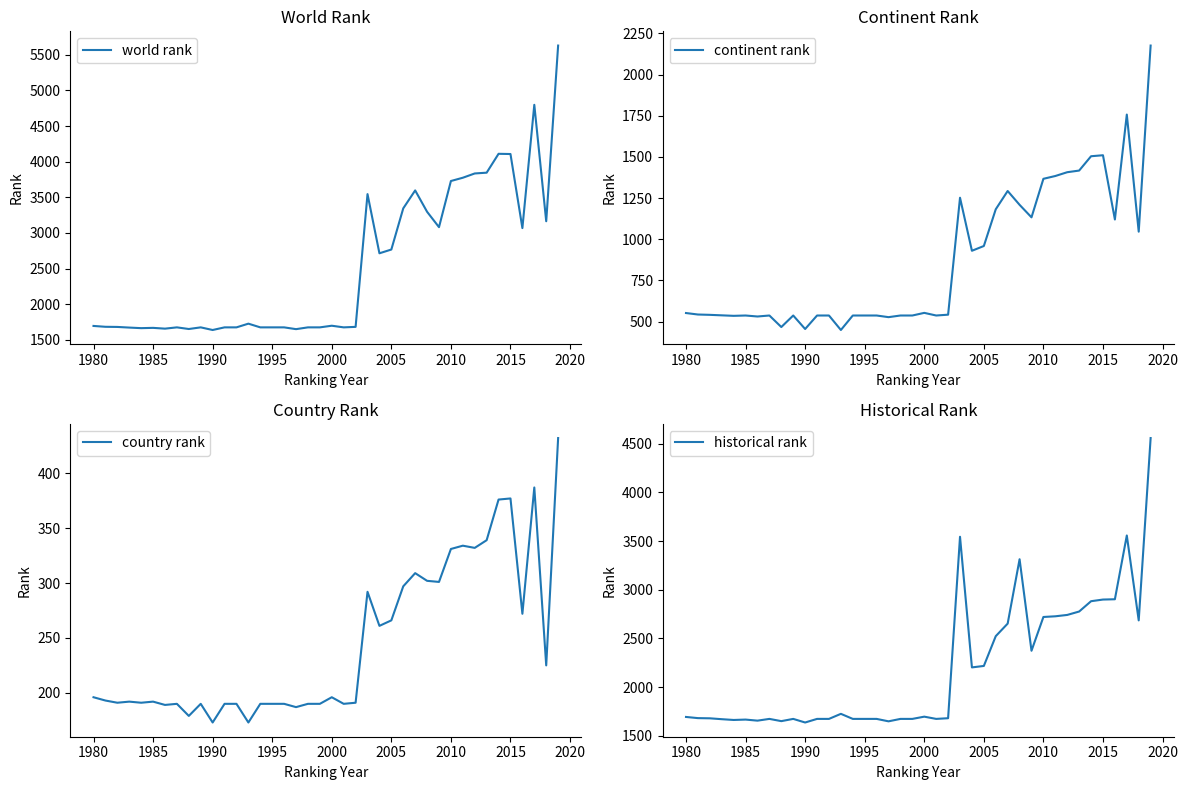

What is the lowest value of the historical rank series?

1637